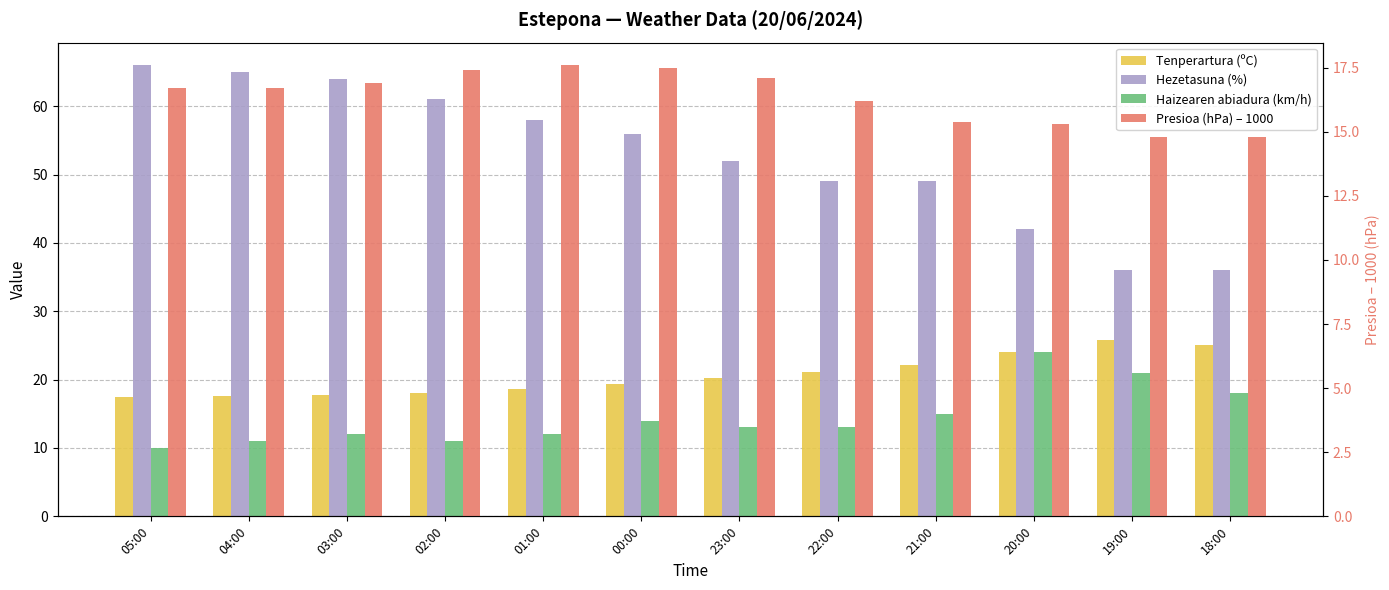

What are all the series names shown in the legend?

Tenperartura (ºC), Hezetasuna (%), Haizearen abiadura (km/h), Presioa (hPa) – 1000